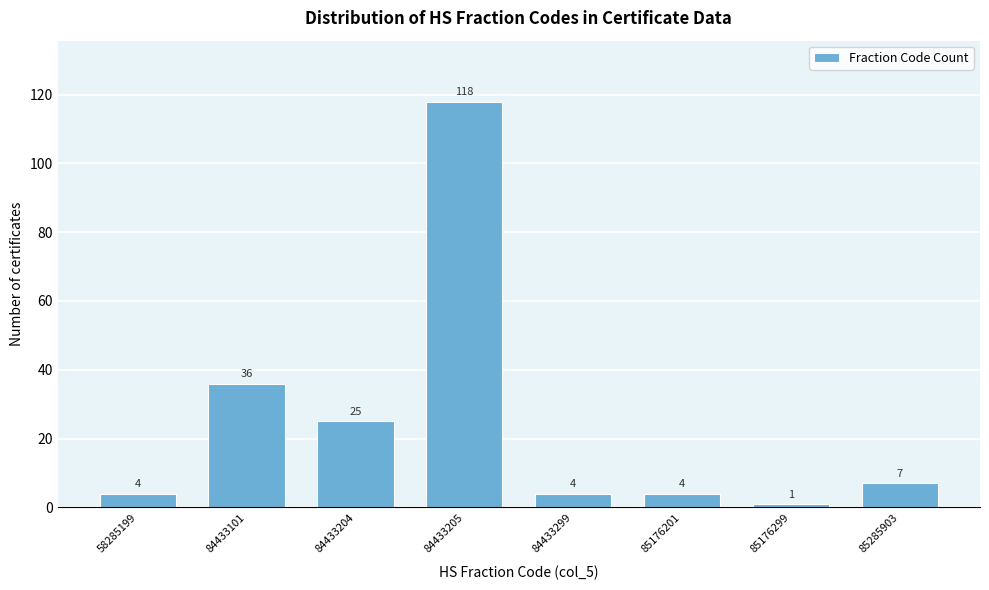

Reading right to left, extract all data points from this chart.

85285903=7	85176299=1	85176201=4	84433299=4	84433205=118	84433204=25	84433101=36	58285199=4